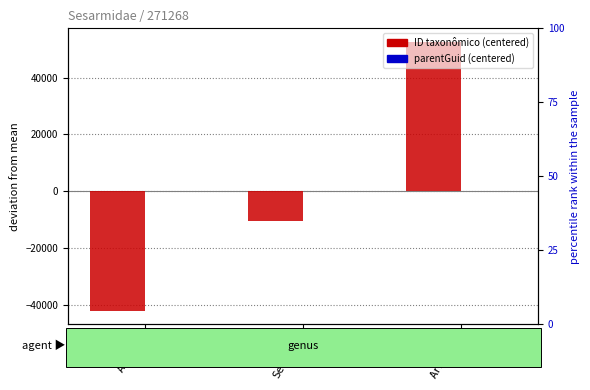

How many bars are there in total?

6